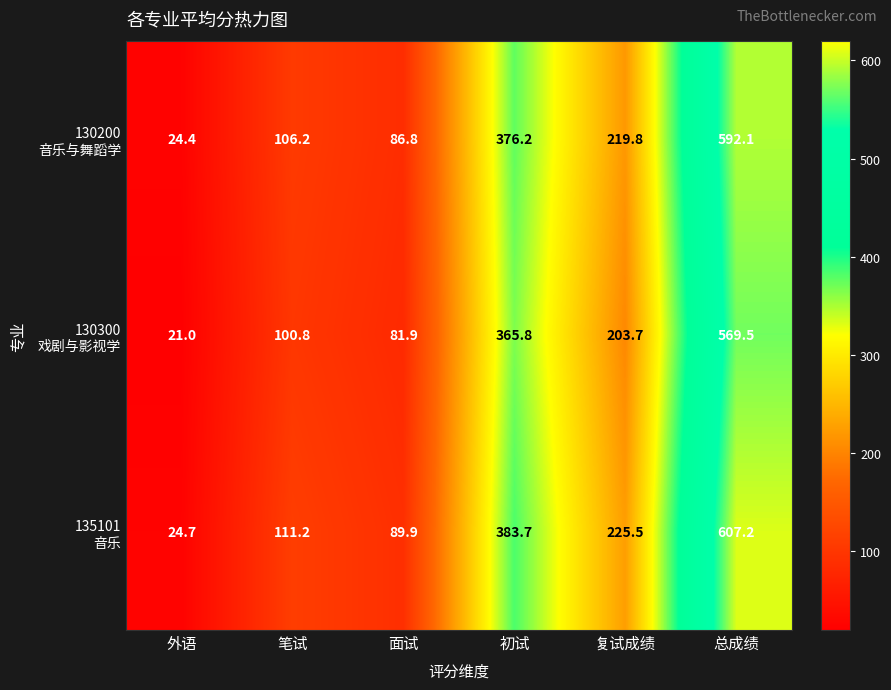

What is the minimum value shown in the chart?

21.0